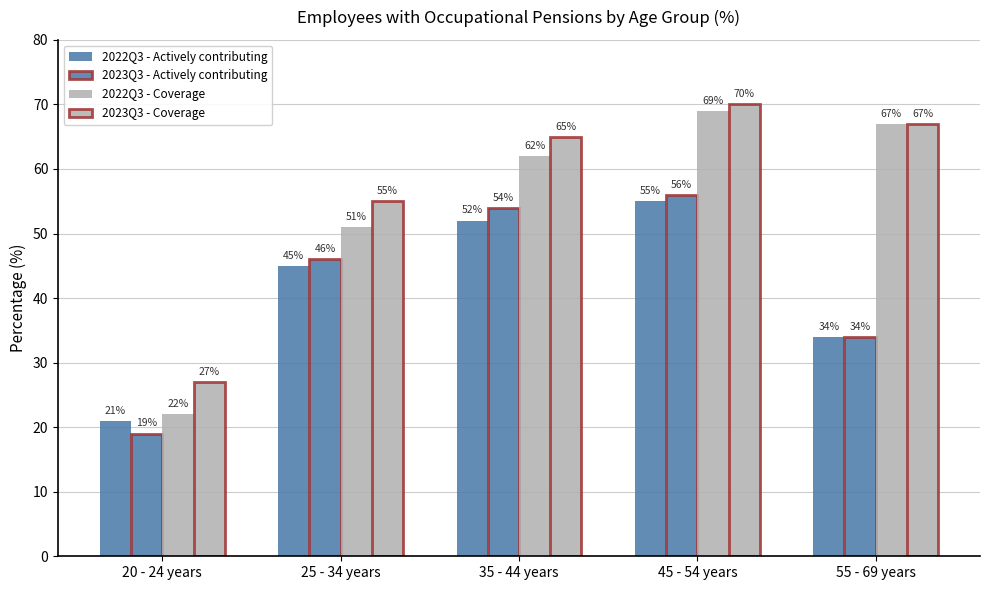

Which series has the largest total across all categories?

2023Q3 - Coverage